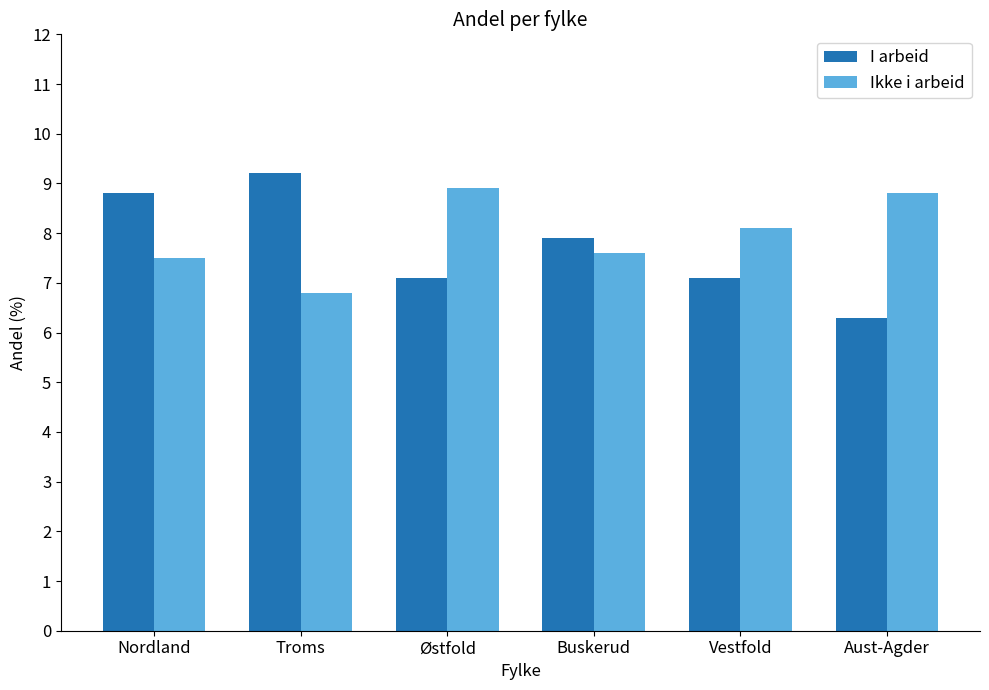

What is the value of the Ikke i arbeid bar at the 3rd from the left?

8.9